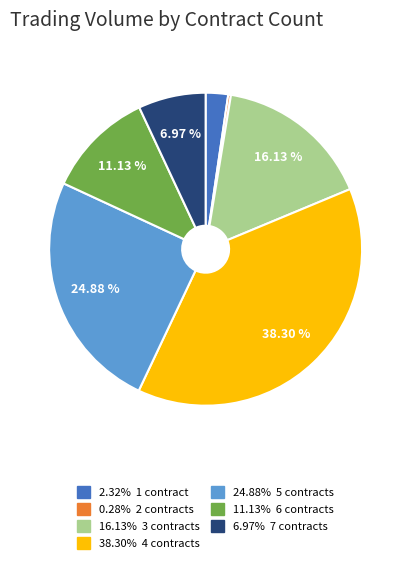

Is there a majority slice in this chart?

No